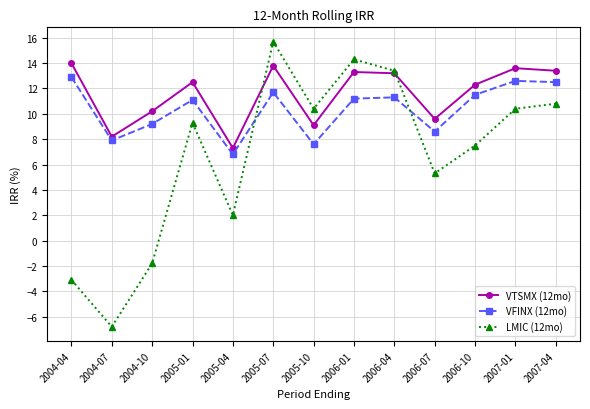

How many series are shown in this chart?

3